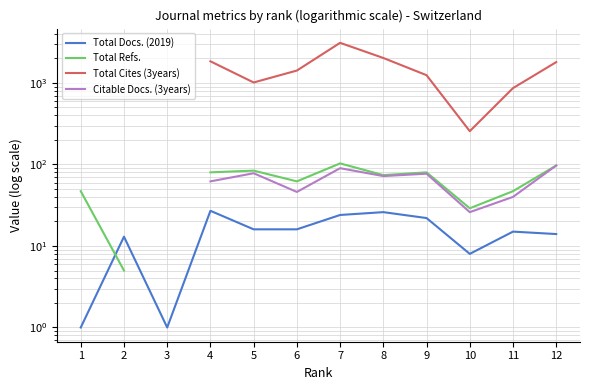

True or false: Total Cites (3years) and Total Docs. (2019) intersect in this chart.

False